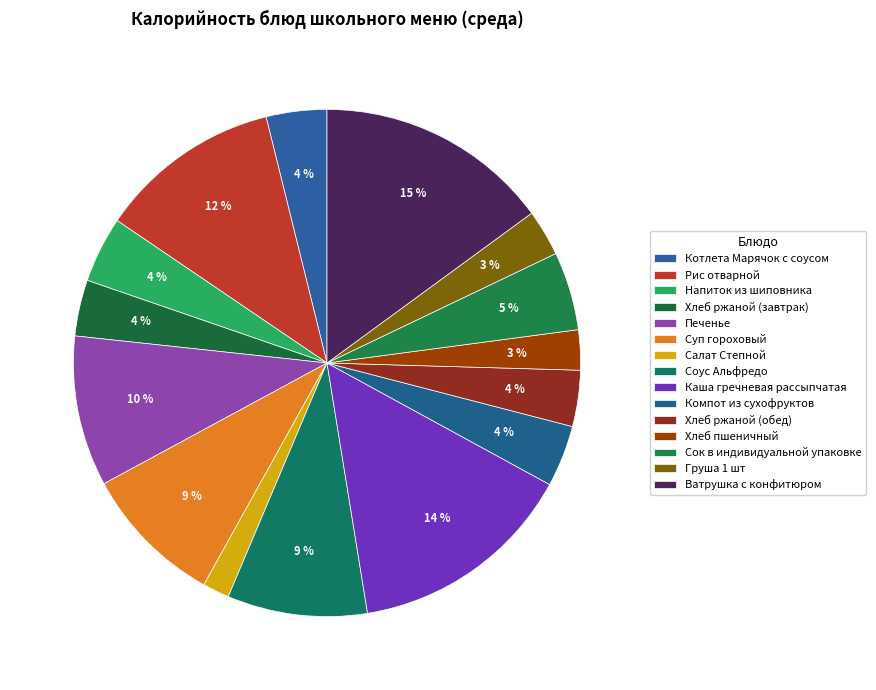

To the nearest percent, what is the combined percentage of Хлеб ржаной (обед) and Соус Альфредо?

12%